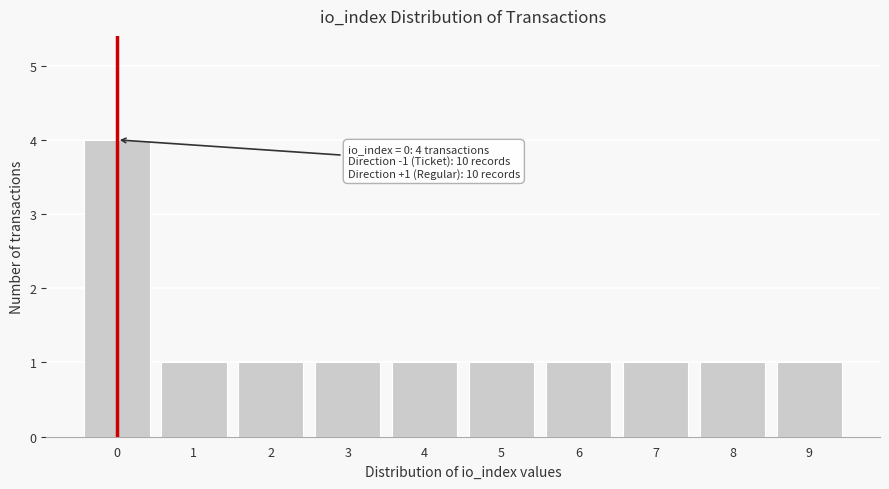

Reading right to left, what are all the values shown in this chart?

1	1	1	1	1	1	1	1	1	4